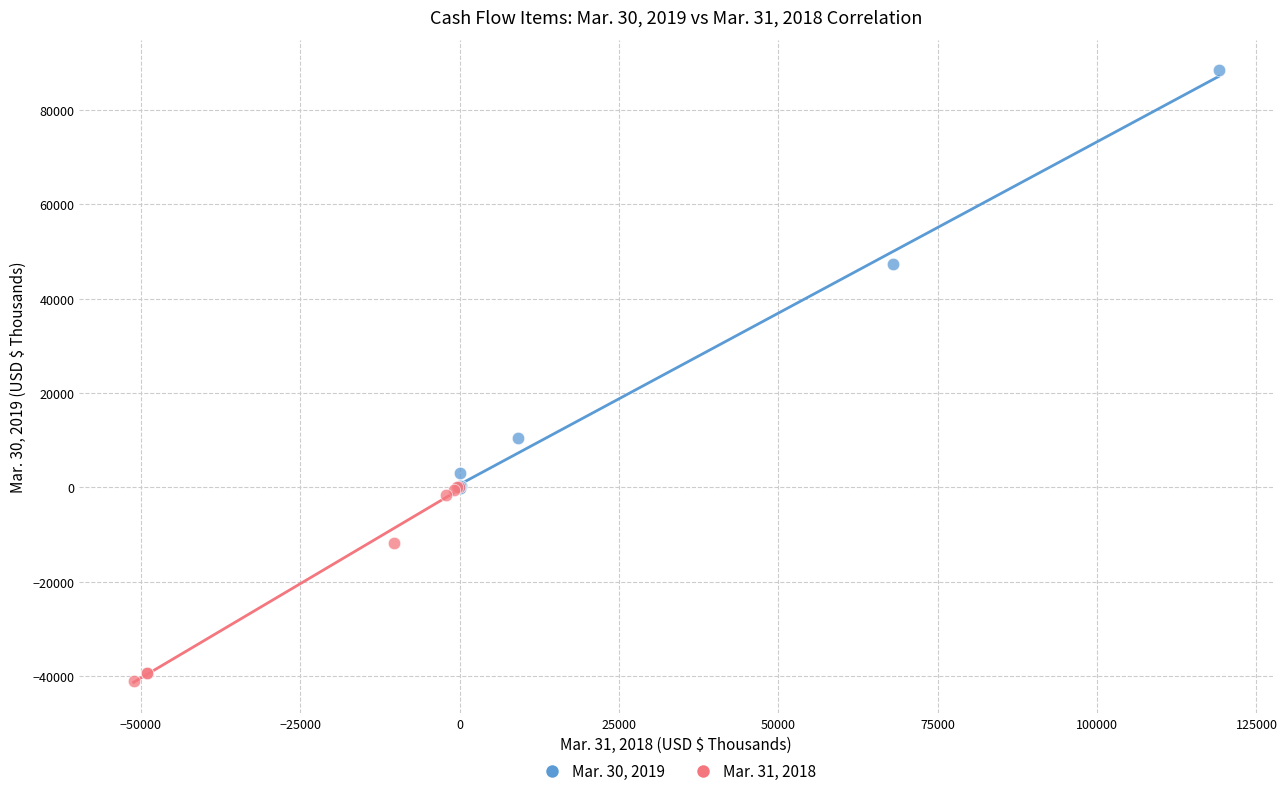

Which series has the widest spread of Y values?

Mar. 30, 2019